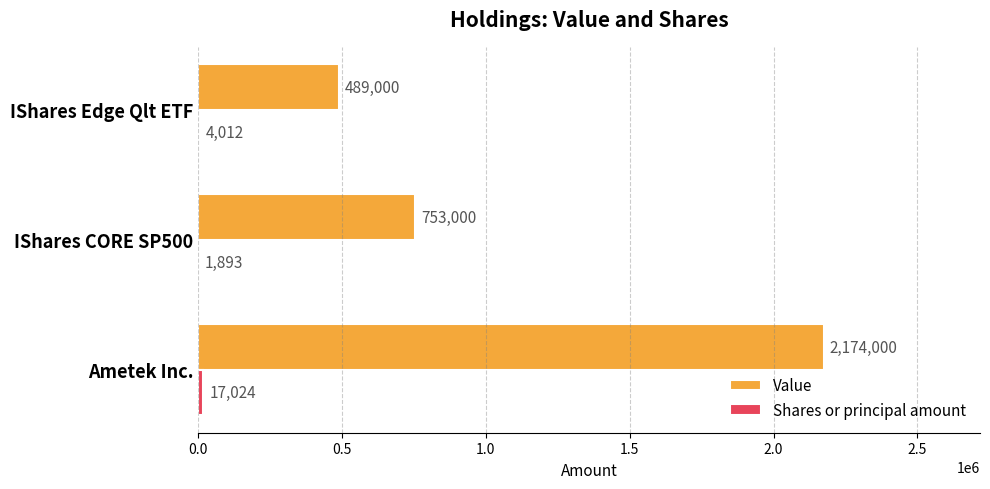

True or false: Value has a value of 489000 at IShares Edge Qlt ETF.

True